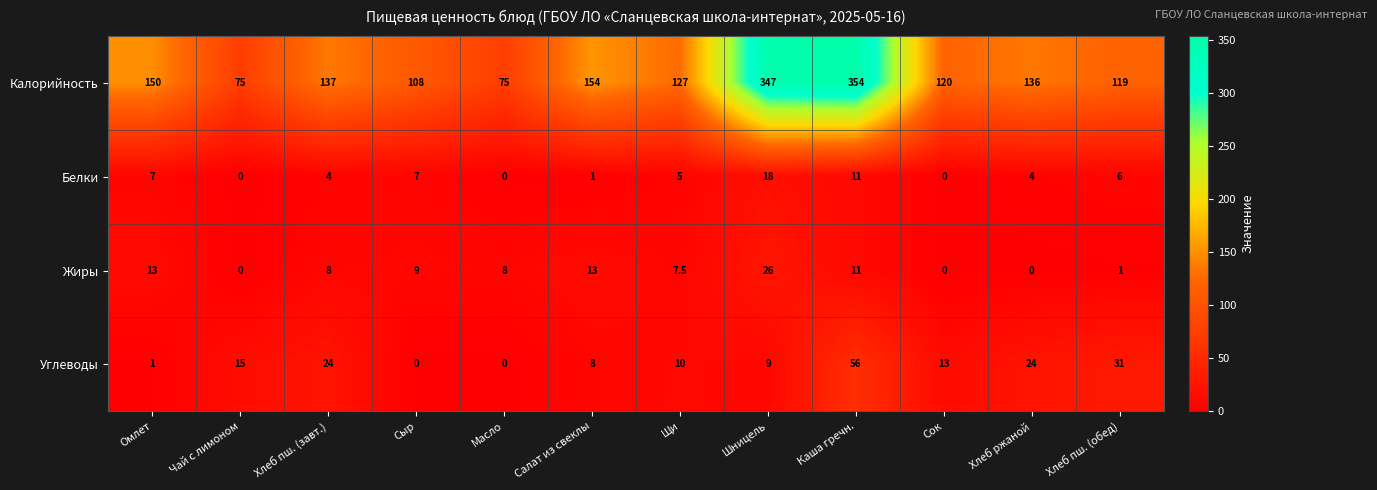

Which series has the largest range (max minus min)?

Калорийность